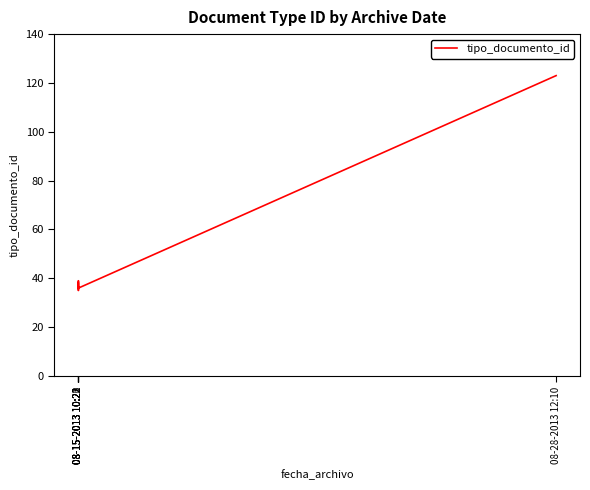

Reading right to left, what are all the values shown in this chart?

08-28-2013 12:10=123	08-15-2013 10:23=36	08-15-2013 10:22=39	08-15-2013 10:22=35	08-15-2013 10:21=37	08-15-2013 10:20=38